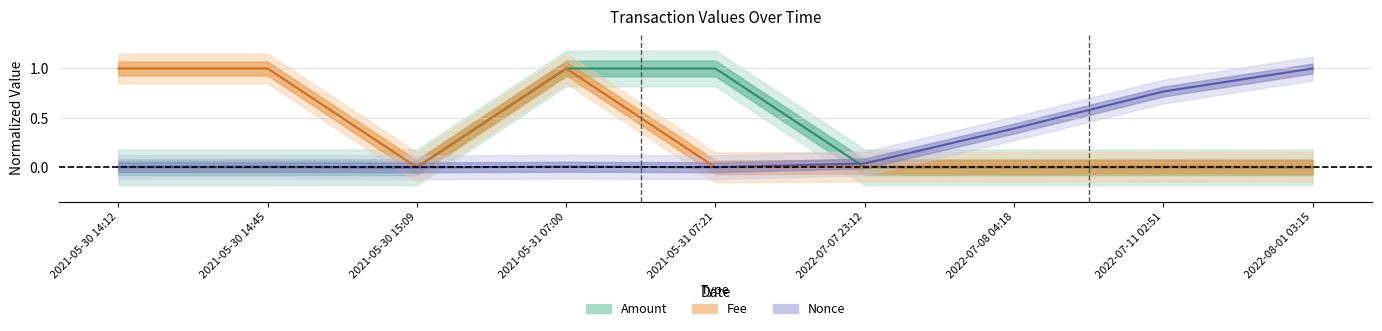

What is the greatest value displayed?

1.0